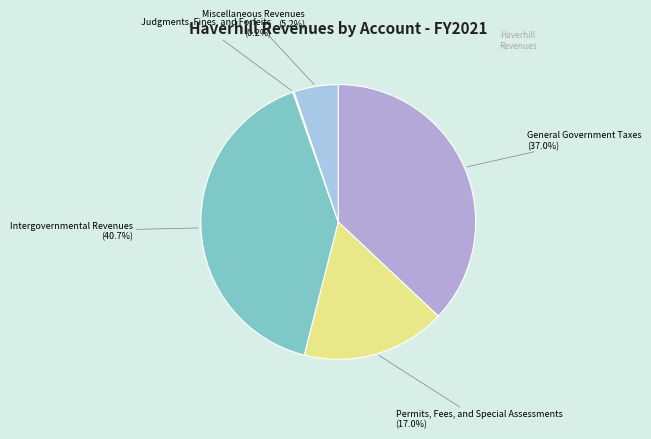

The Intergovernmental Revenues slice represents 41% of the pie. True or false?

True